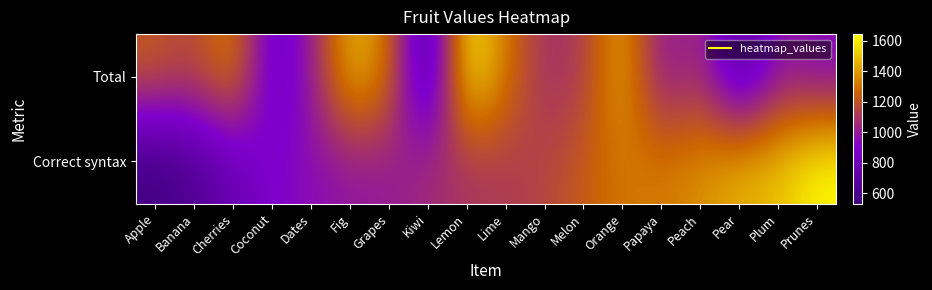

What is the difference between the highest and lowest values at Melon?

120